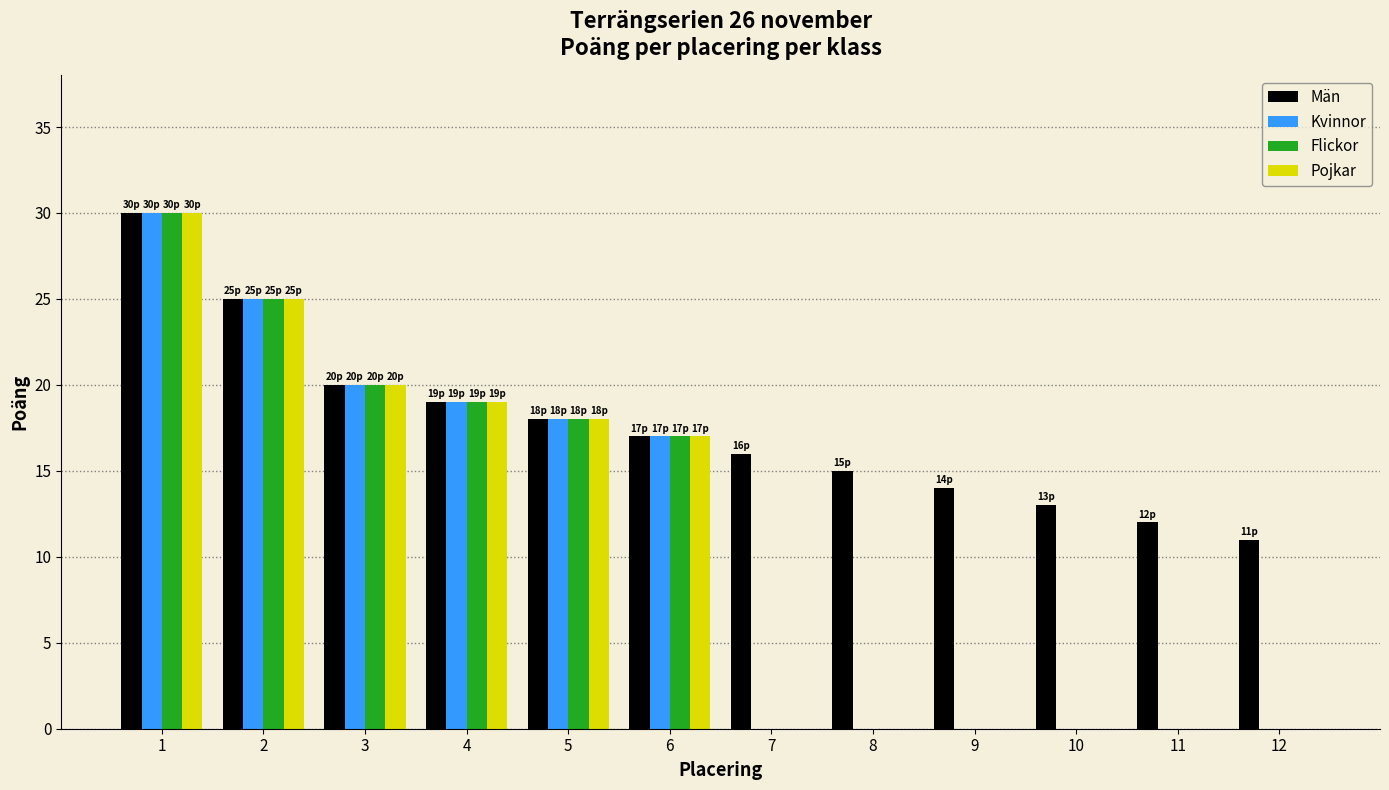

At which category does the chart reach its peak across all series?

1